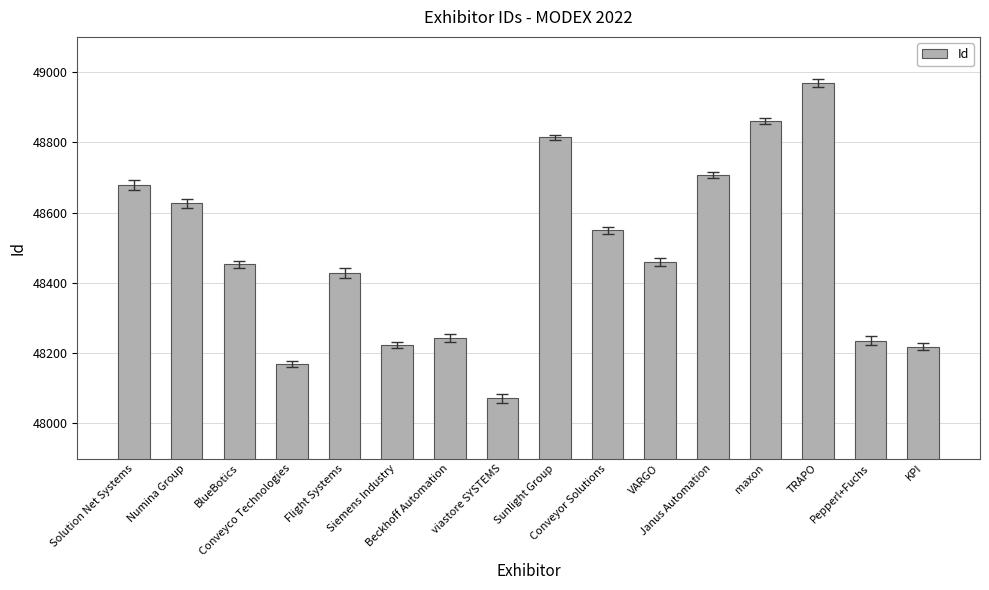

Is it true that the value at Janus Automation is 48707?

True